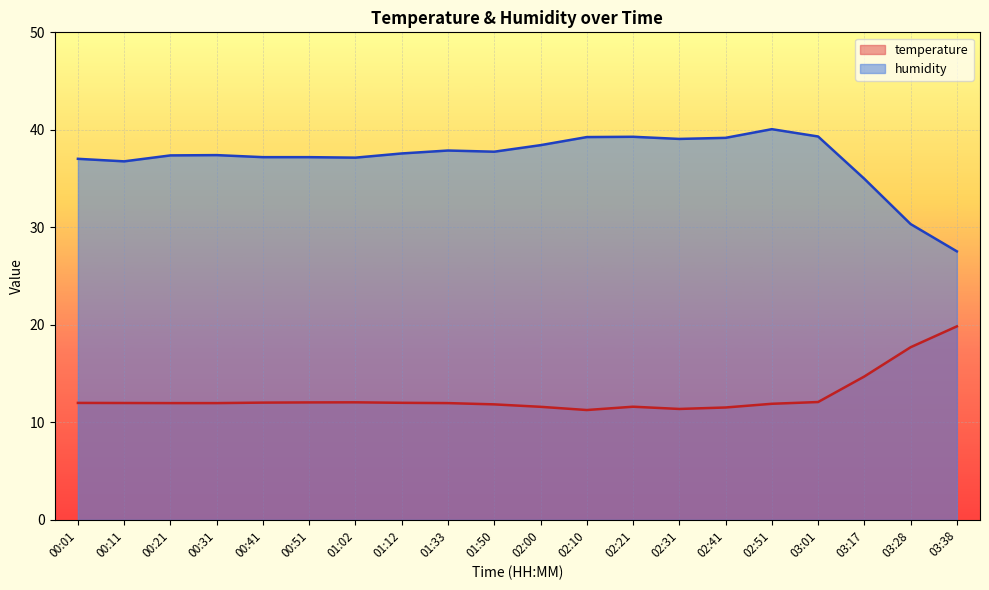

What is the spread (max minus min) of values at 00:01?

25.0